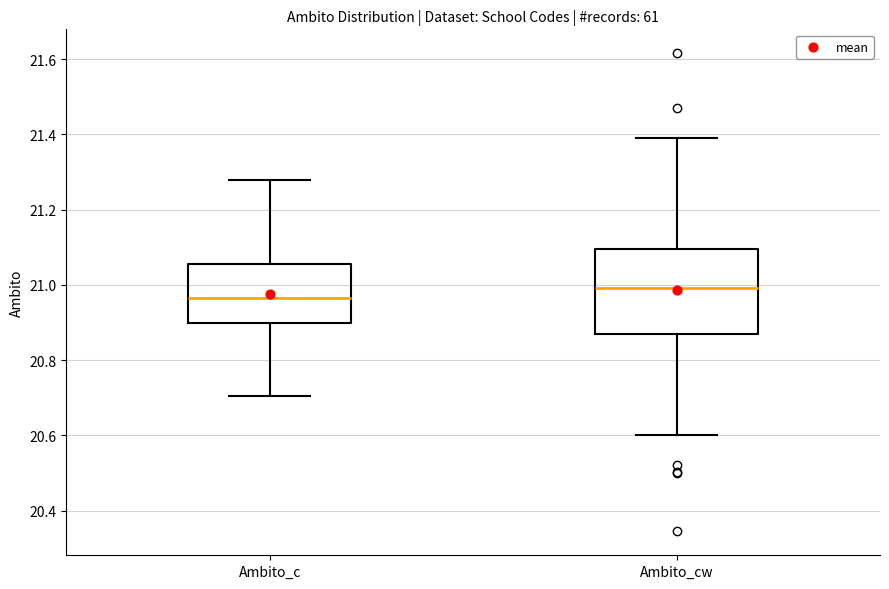

Which box's median line is the lowest?

Ambito_c